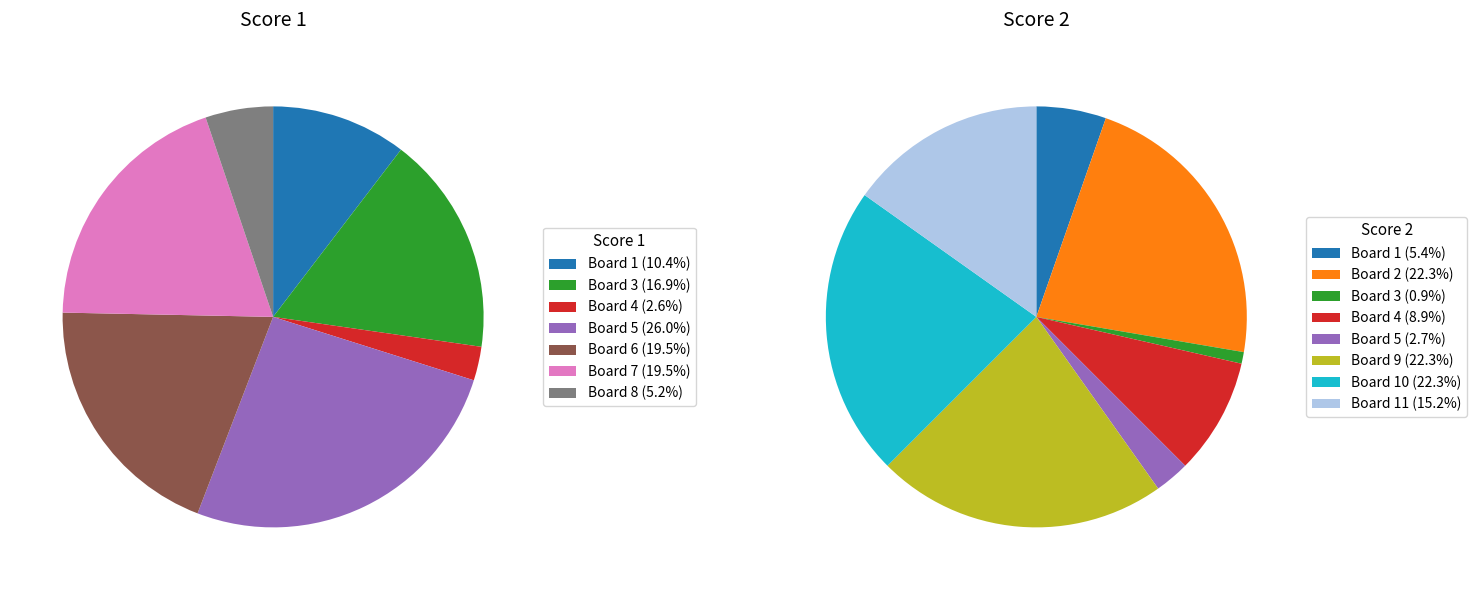

To the nearest percent, what percentage of the pie is 1?

10%